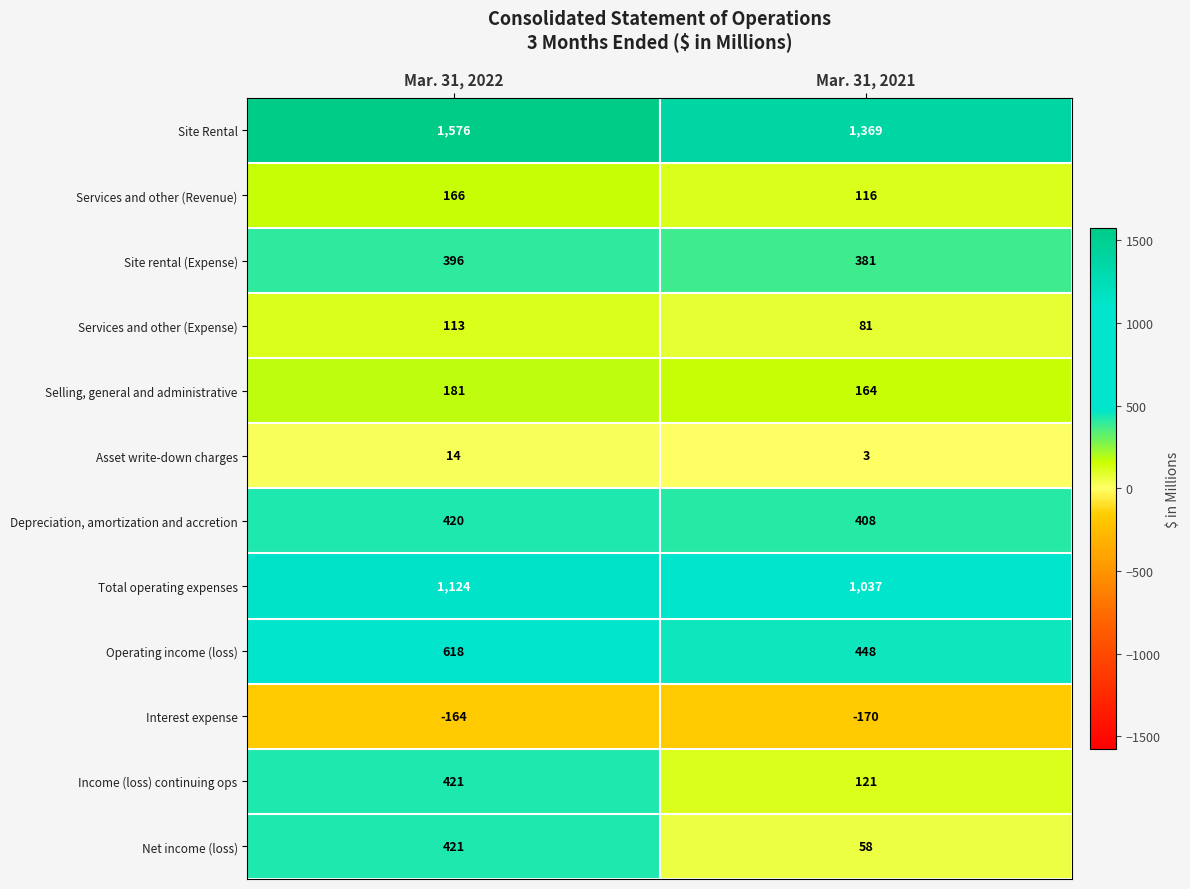

Which series has the largest range (max minus min)?

Net income (loss)